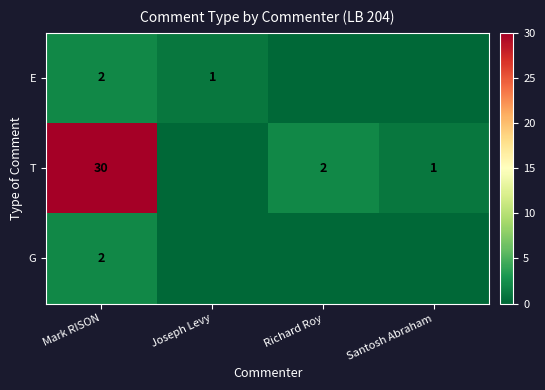

Is the value of E at Joseph Levy greater than the value of T at Richard Roy?

No